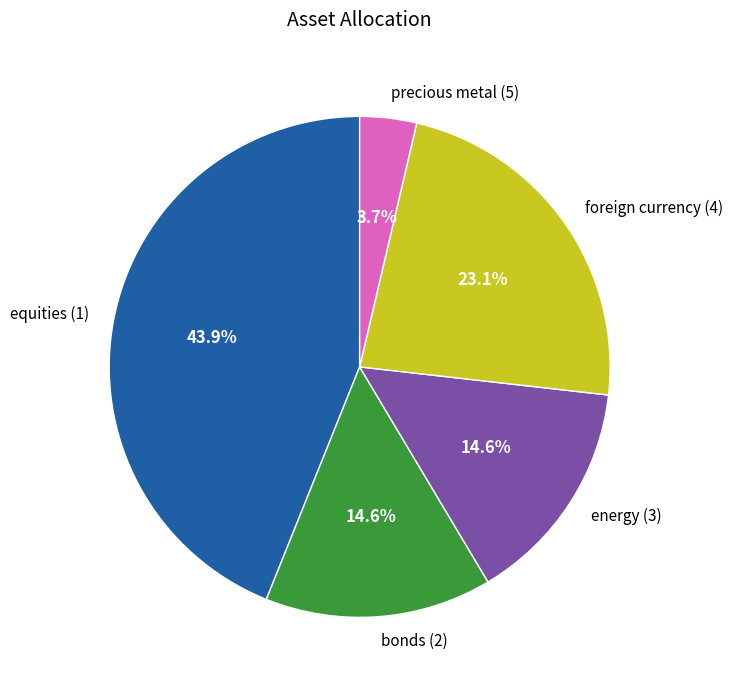

To the nearest percent, what percentage of the pie is precious metal (5)?

4%